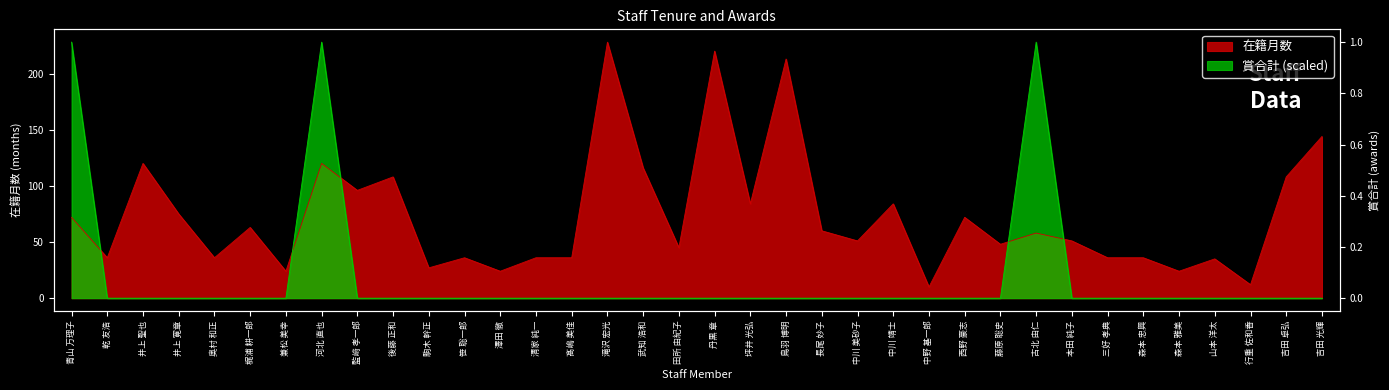

What is the spread (max minus min) of values at 青山 万理子?

156